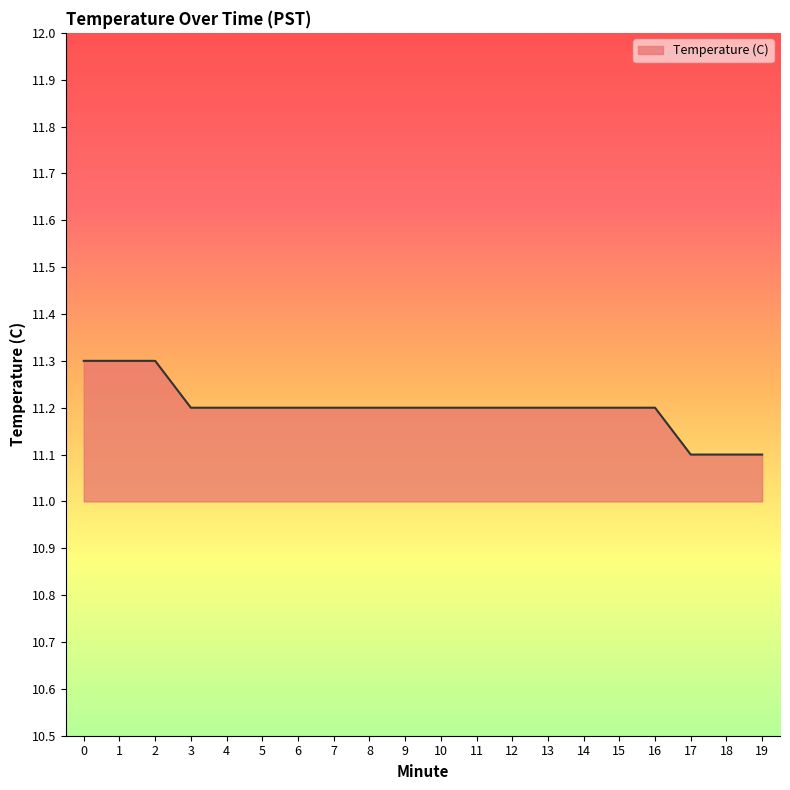

The value at 5 is 11.2. True or false?

True